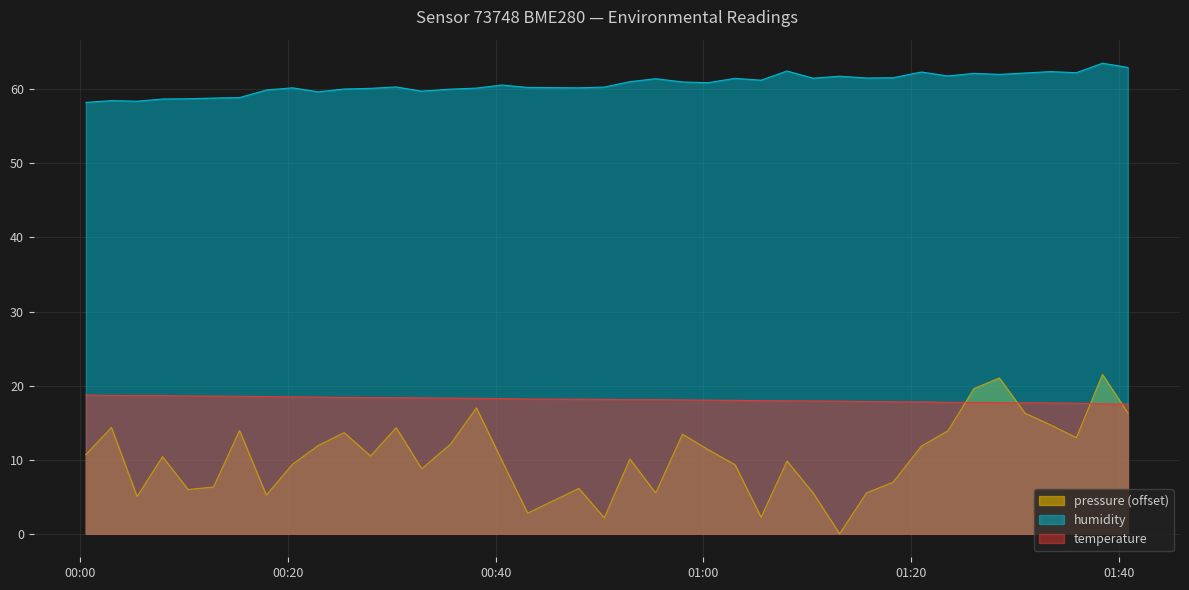

What are all the series names shown in the legend?

pressure (offset), humidity, temperature